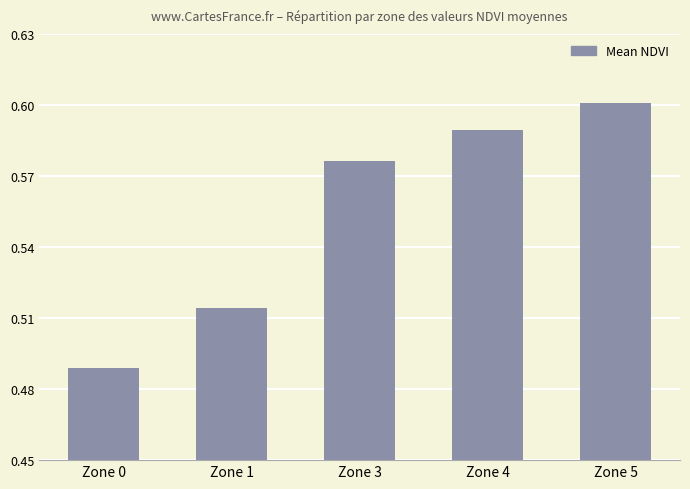

What is the change in value from Zone 0 to Zone 4?

+0.1